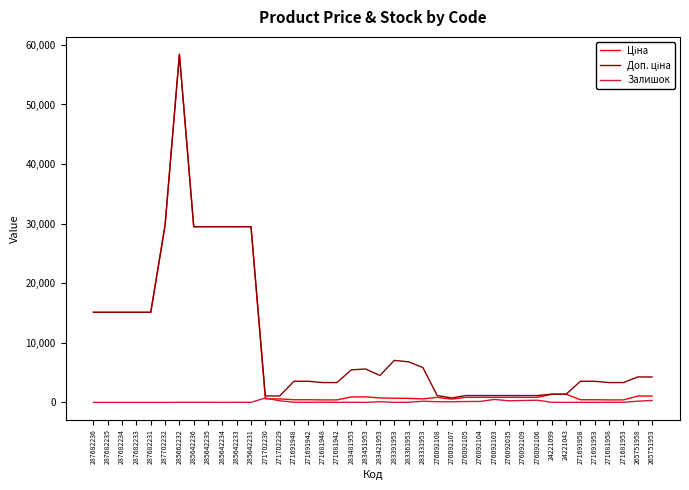

What is the maximum value shown in the chart?

58426.5